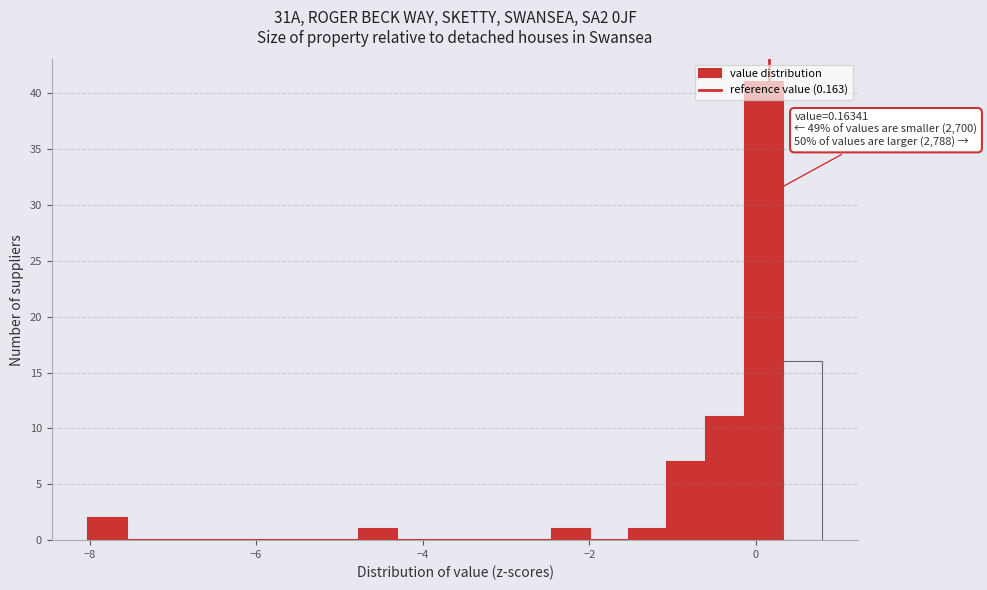

Read against the x-axis, roughly where is the centre of the tallest bar?

0.0